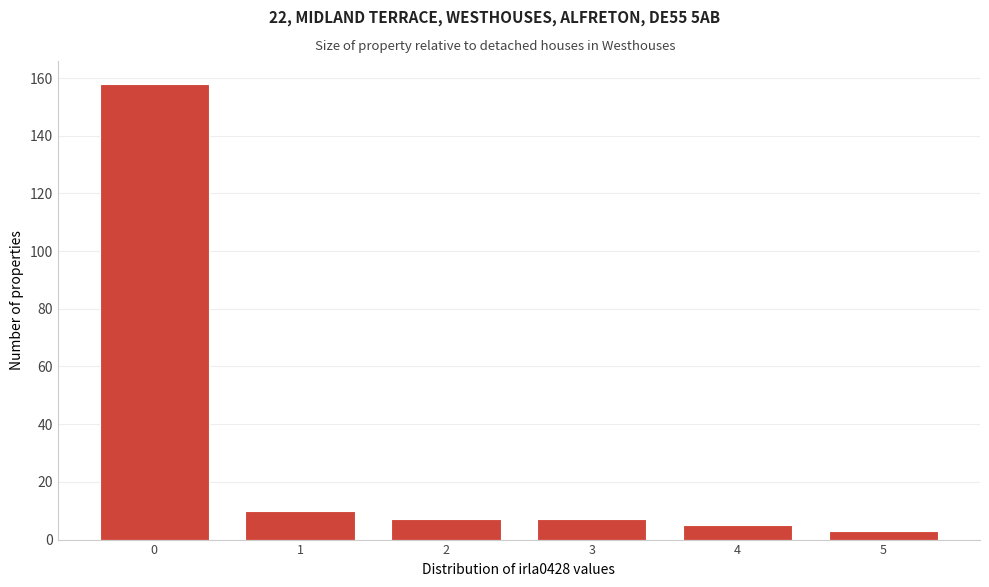

Reading left to right, transcribe this chart: for each bar, give the range it covers on the x-axis and its height. The values are not printed on the chart, so give them approximately, as read against the axis.

-0.5 to 0.5: 158
0.5 to 1.5: 10
1.5 to 2.5: 8
2.5 to 3.5: 8
3.5 to 4.5: 6
4.5 to 5.5: 4